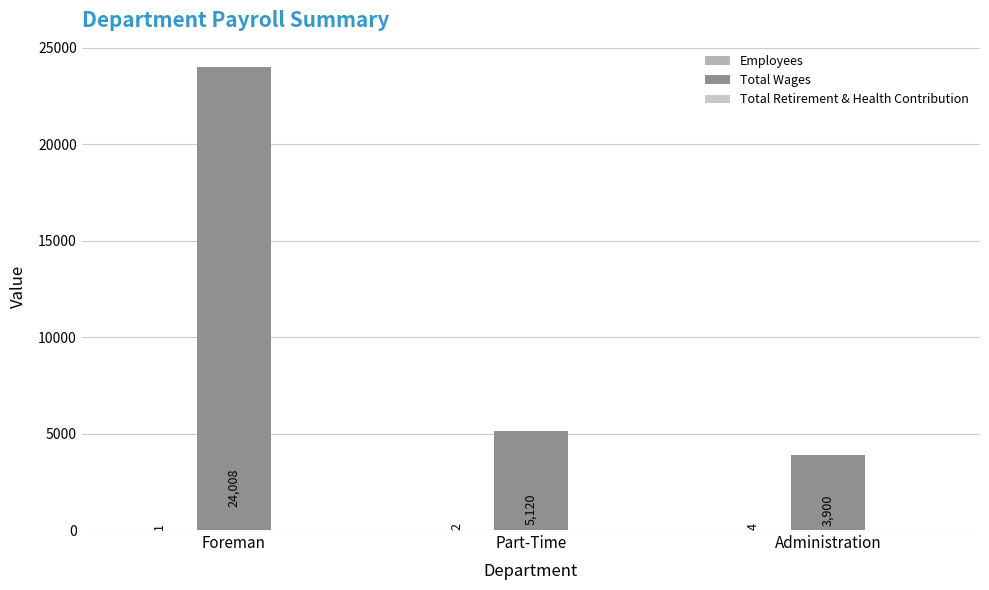

At how many categories does at least one series exceed 8568?

1